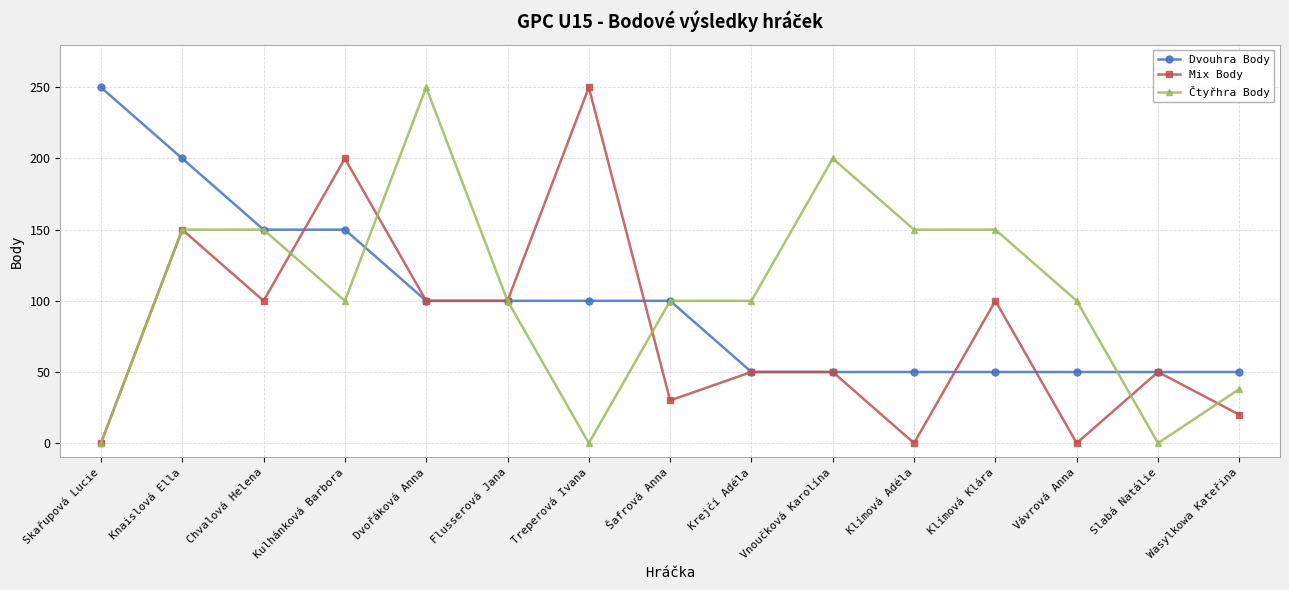

What is the sum of all Dvouhra Body values?

1500